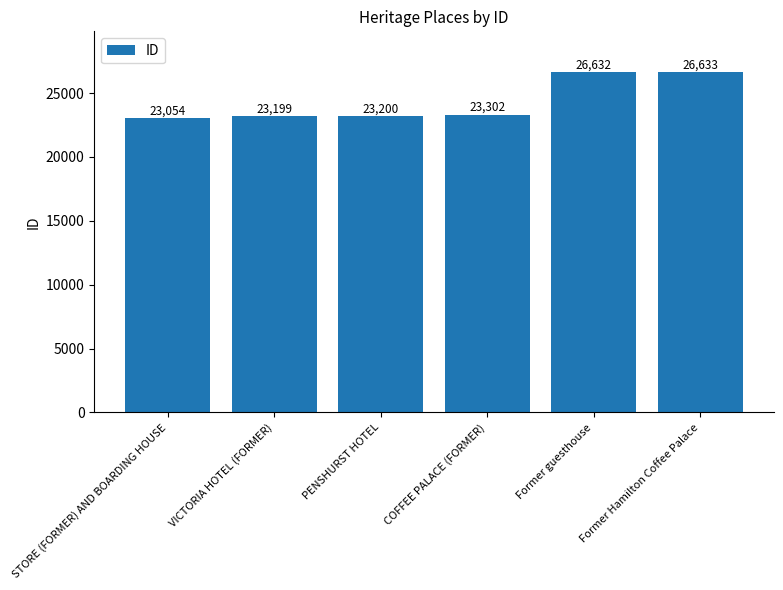

Rank the categories by value from lowest to highest.

STORE (FORMER) AND BOARDING HOUSE, VICTORIA HOTEL (FORMER), PENSHURST HOTEL, COFFEE PALACE (FORMER), Former guesthouse, Former Hamilton Coffee Palace